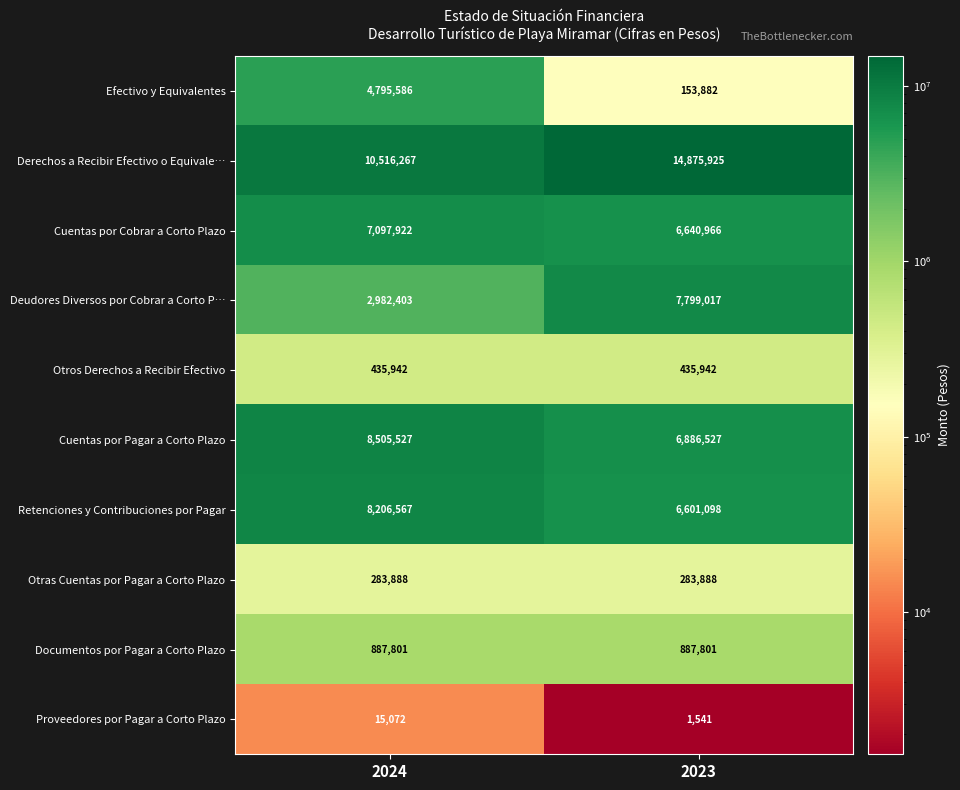

What is the smallest value displayed?

1541